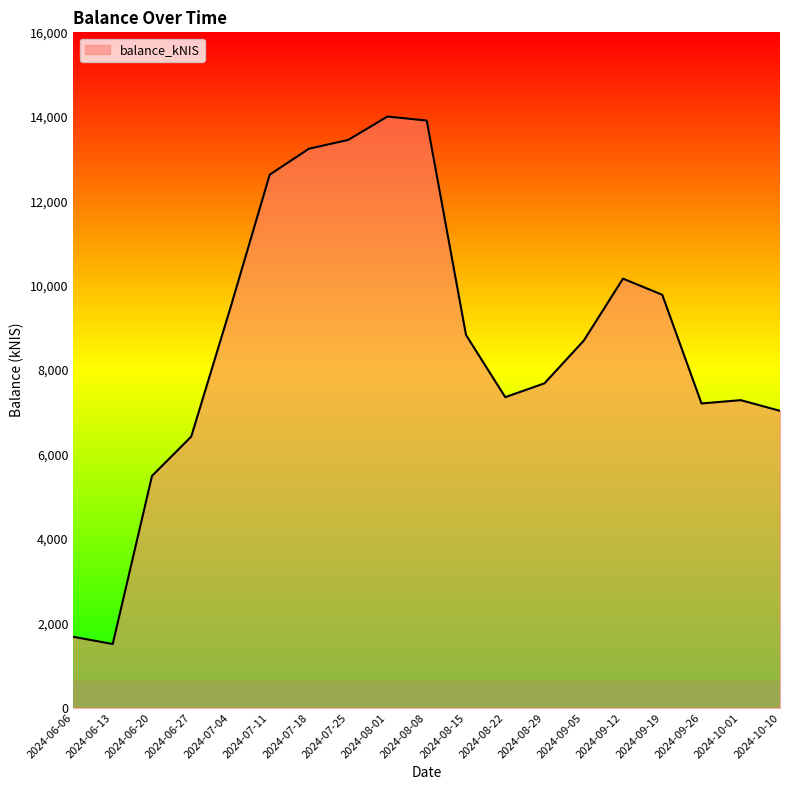

The value at 2024-09-26 is 1875.4. True or false?

False